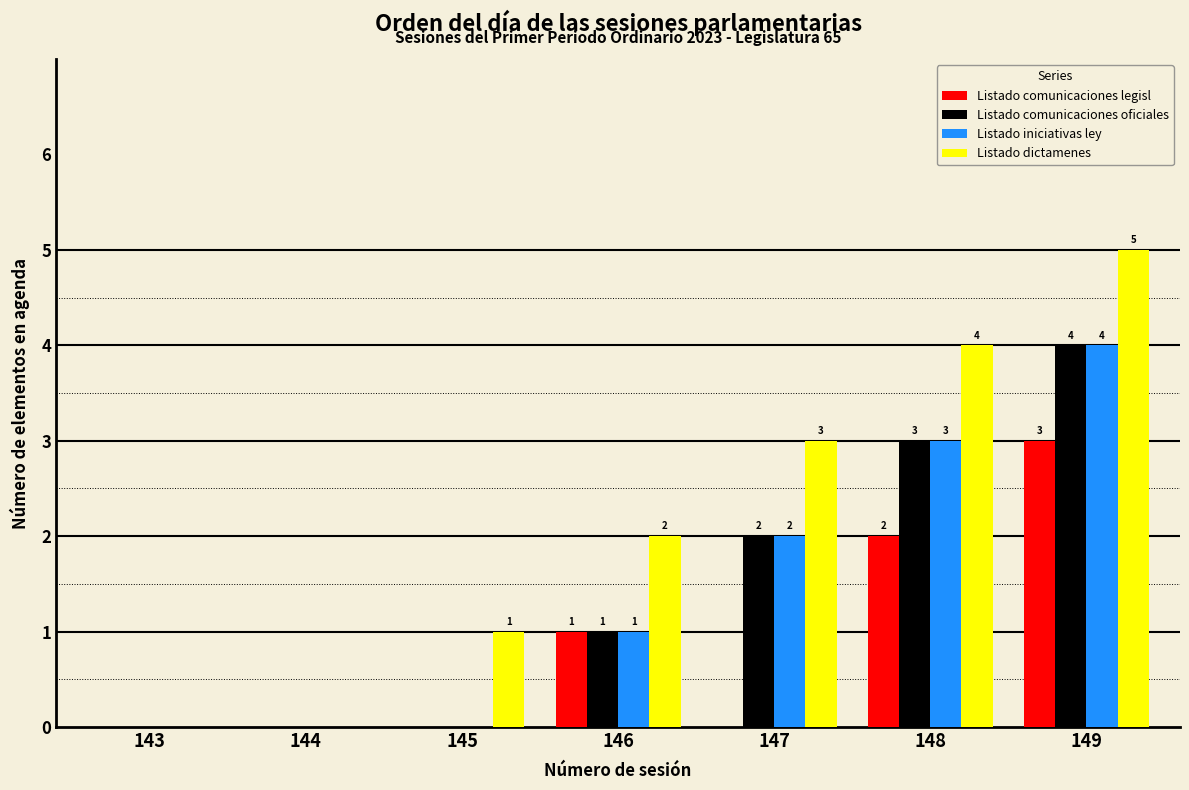

At which label is Listado comunicaciones legisl closest to 1?

146